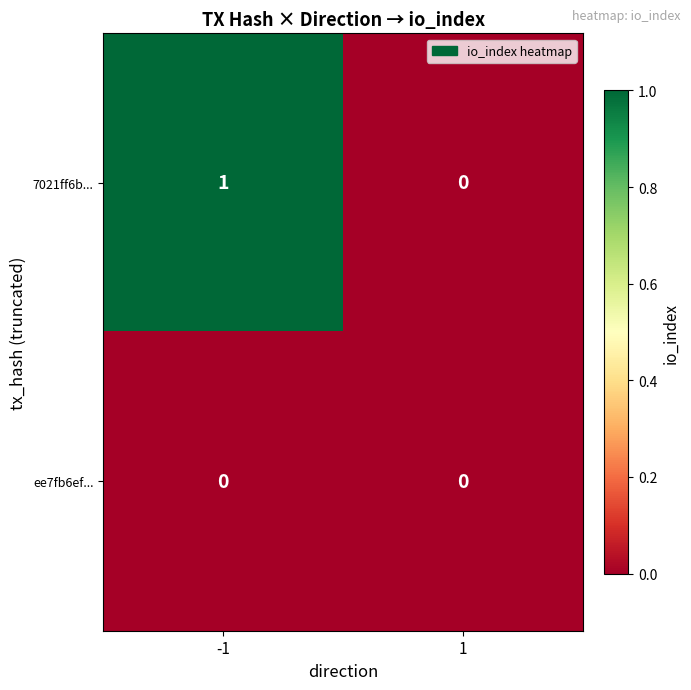

Is the value of ee7fb6ef... at 1 greater than the value of 7021ff6b... at -1?

No